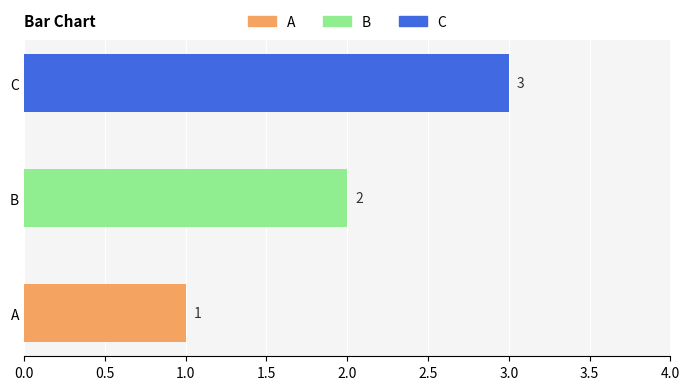

Does the chart contain stacked bars?

No